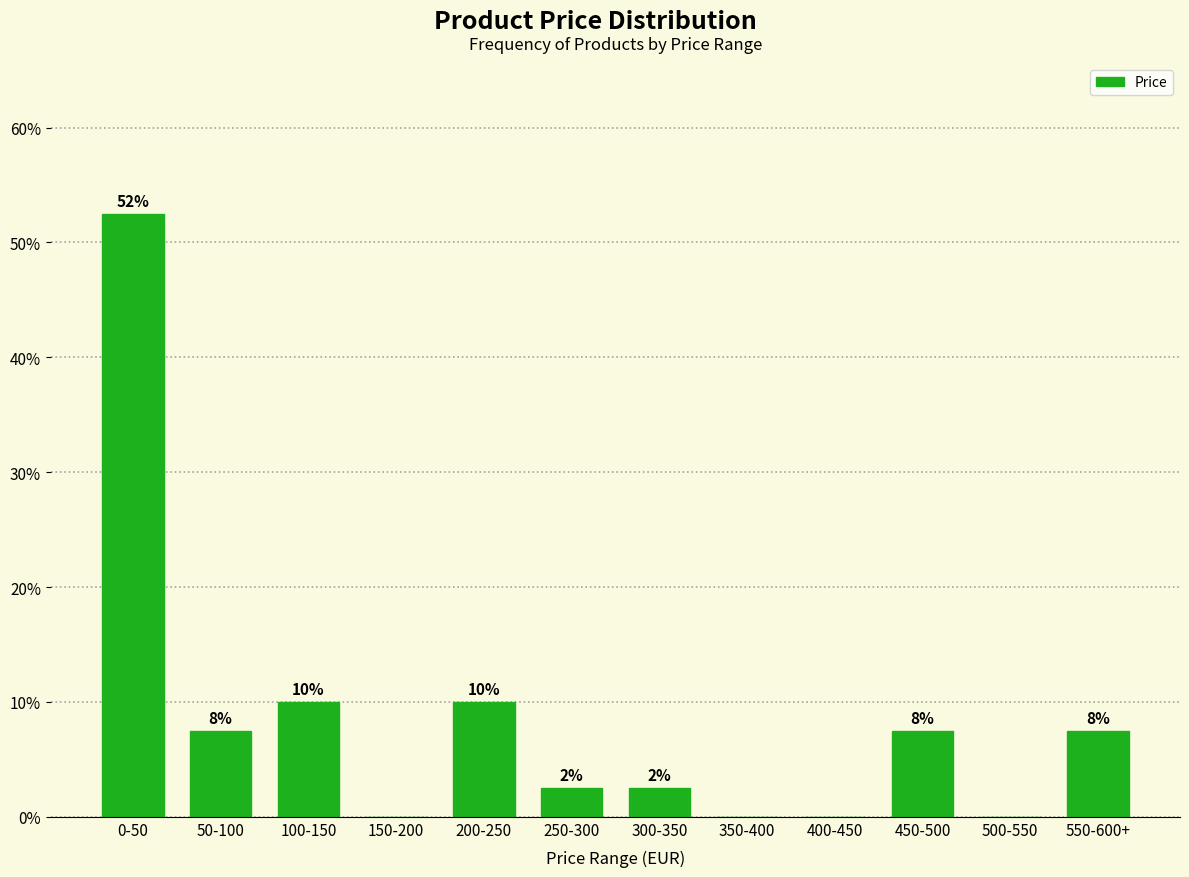

What is the change in value from 200-250 to 550-600+?

-2.5